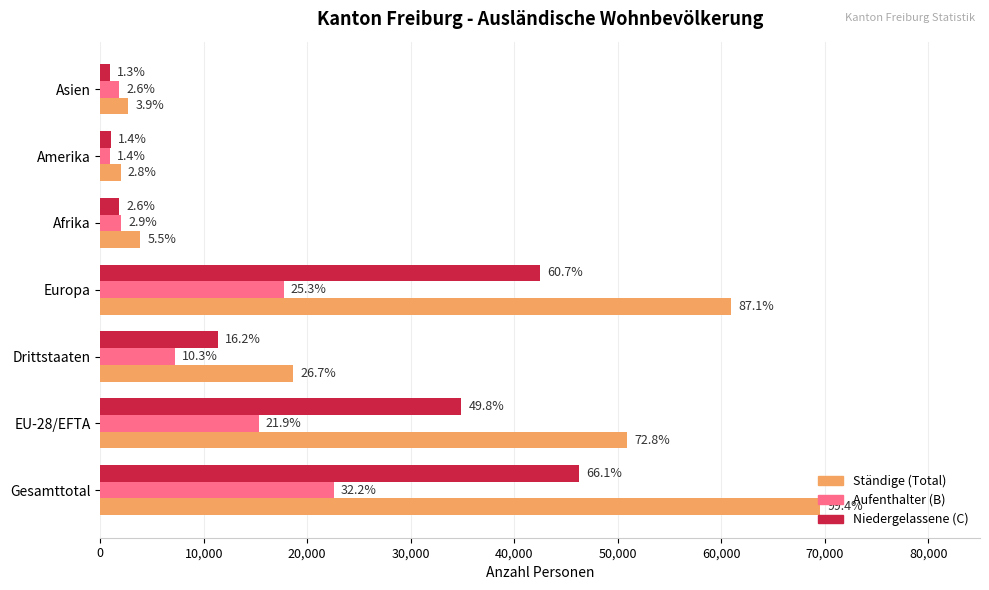

What is the value of the Aufenthalter (B) bar at the 2nd from the left?

15309